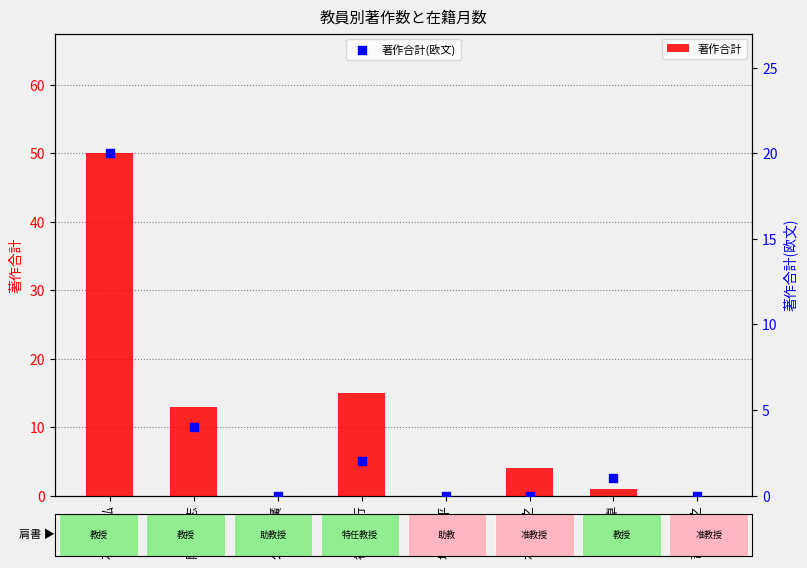

At which category is the sum across all series the highest?

石田 竜弘